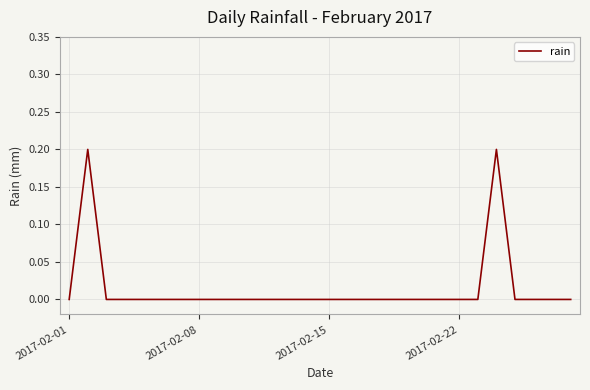

Does the chart have visible grid lines?

Yes